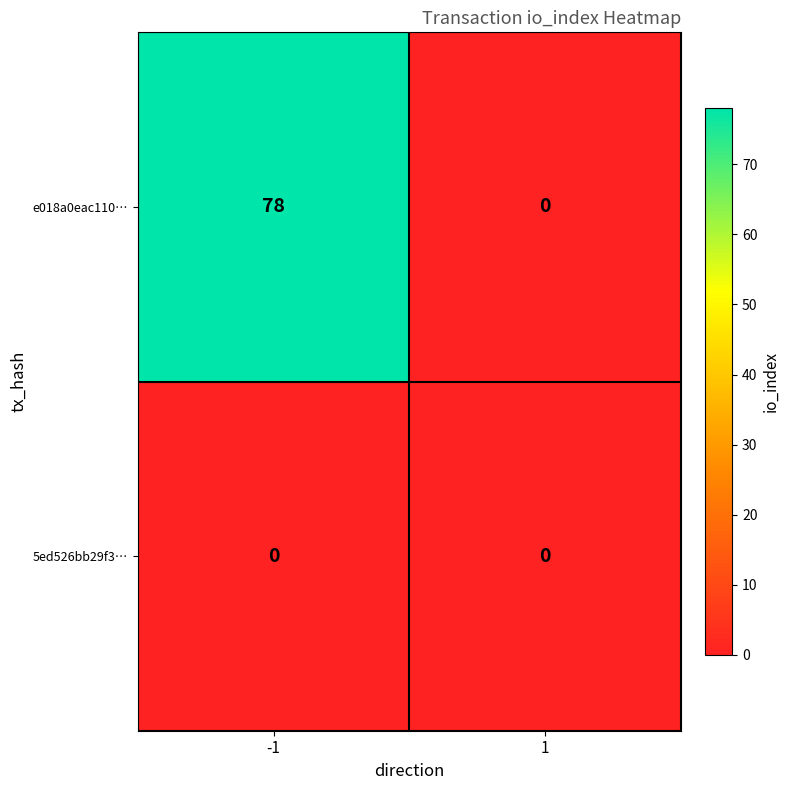

What is the highest value of the e018a0eac110… series?

78